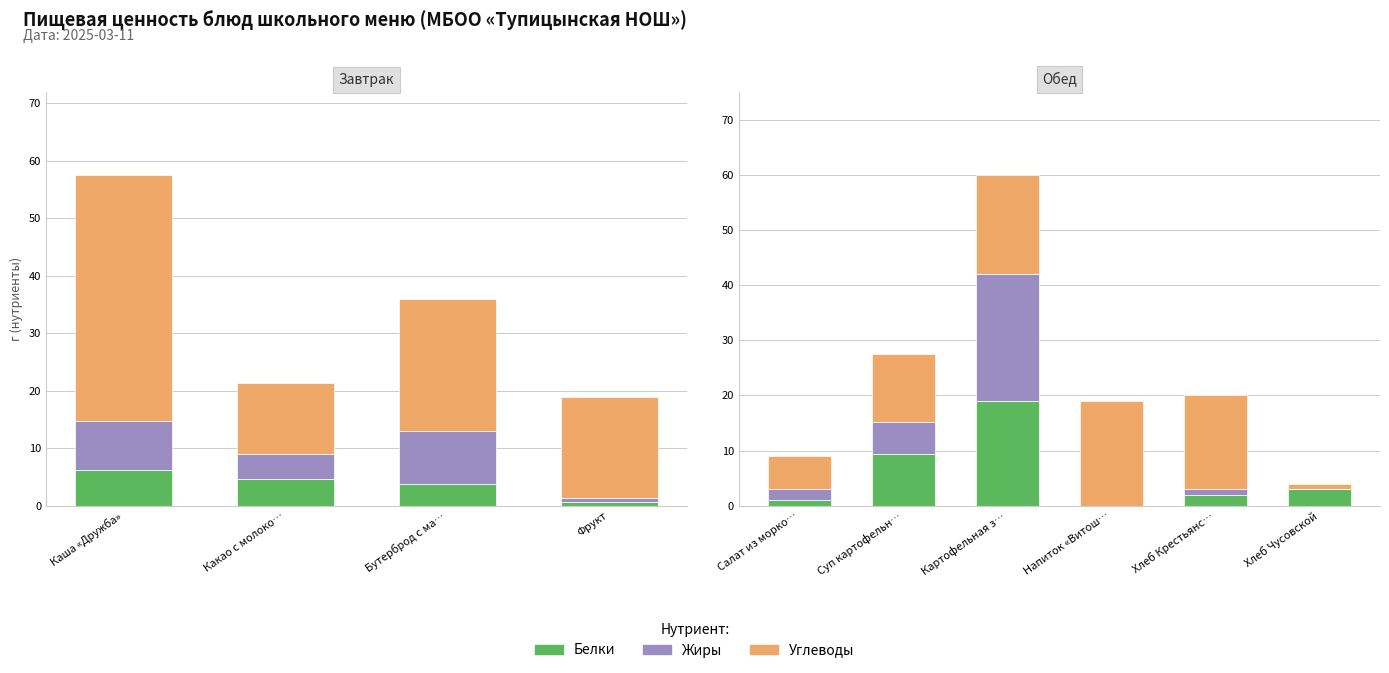

At how many categories does at least one series exceed 15?

3